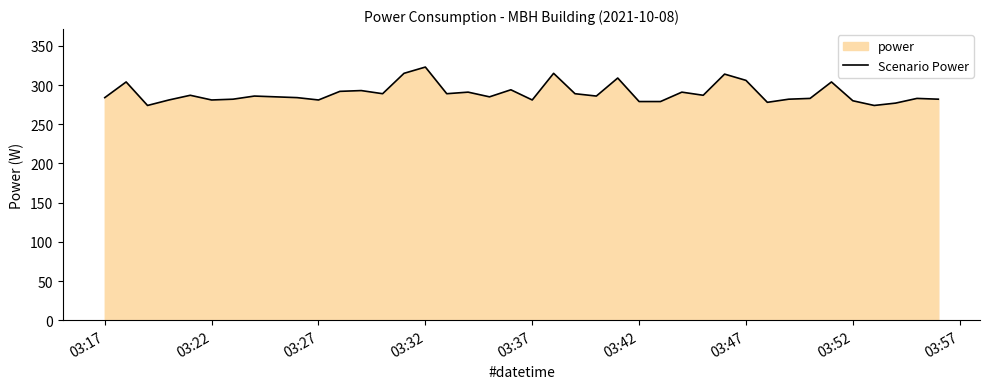

What is the difference between the maximum and minimum values?

49